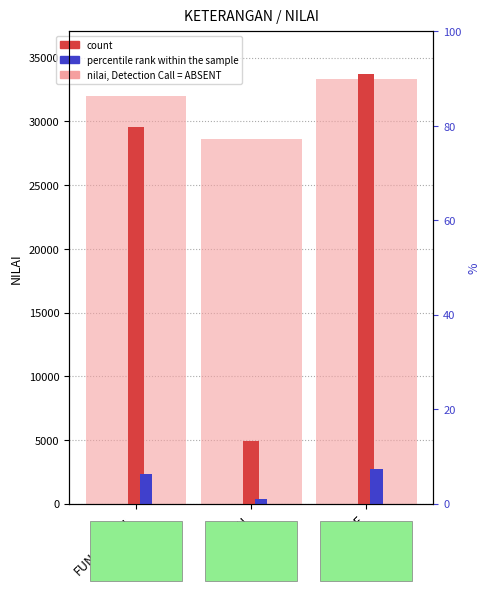

What are all the series names shown in the legend?

nilai, Detection Call = ABSENT, count, percentile rank within the sample